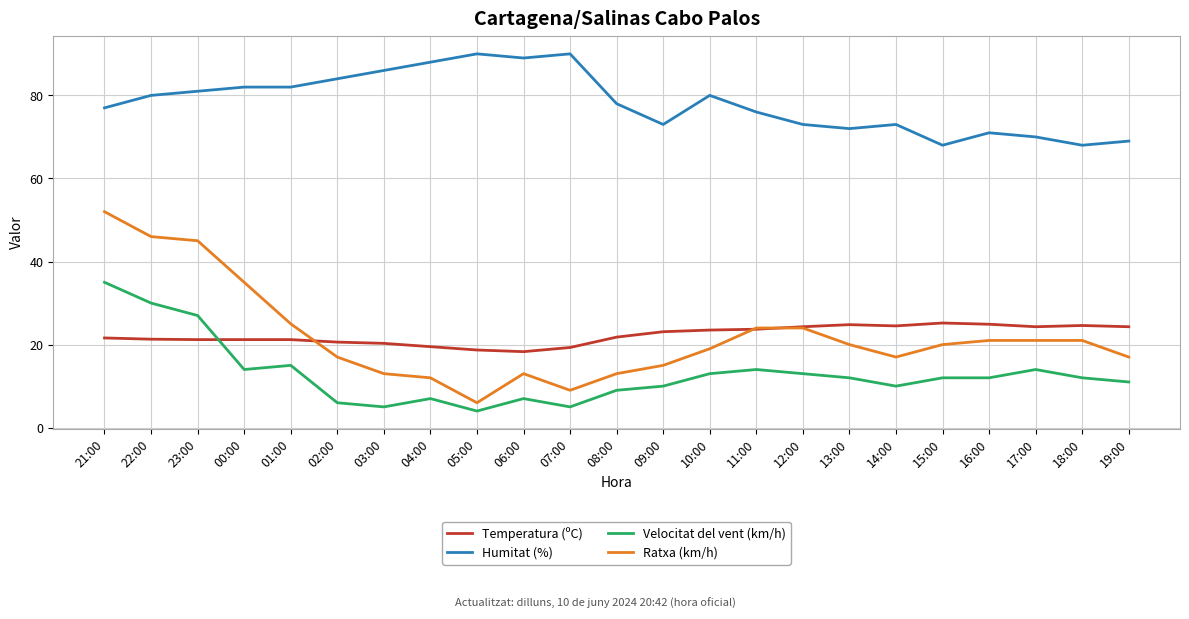

Read the Ratxa (km/h) value at 11:00.

24.0